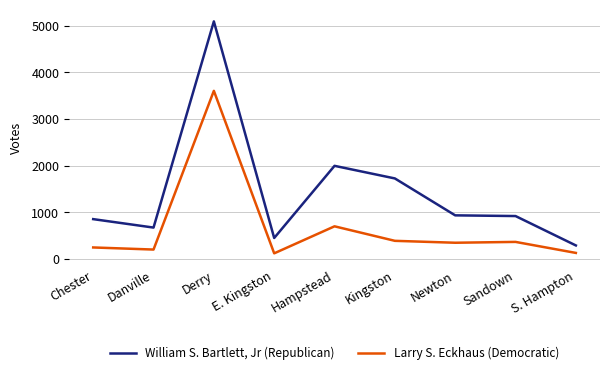

What is the smallest value displayed?

122